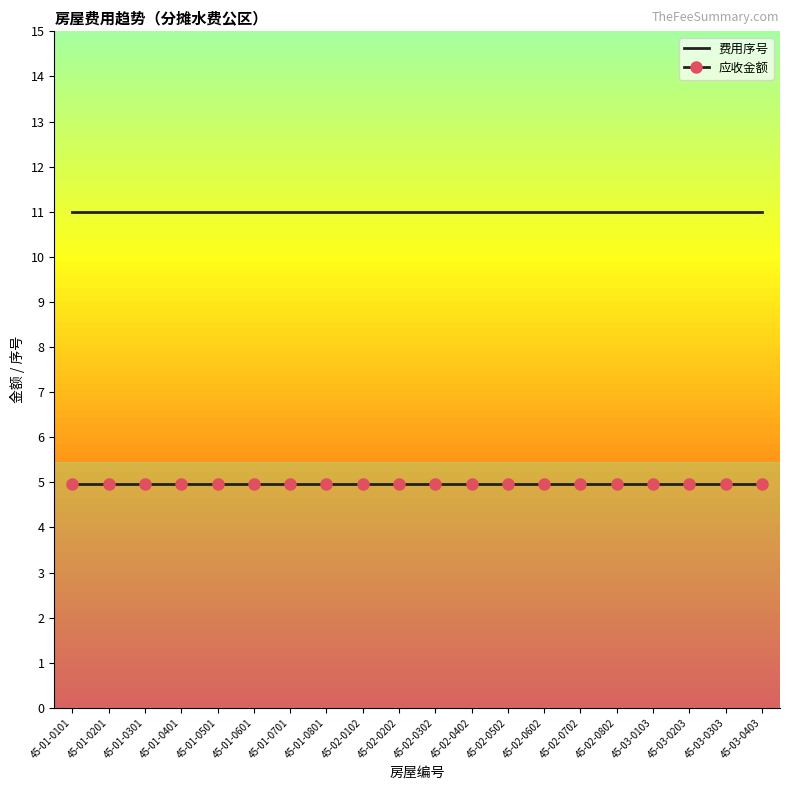

At 45-02-0702, list the series in order from largest to smallest.

费用序号, 应收金额